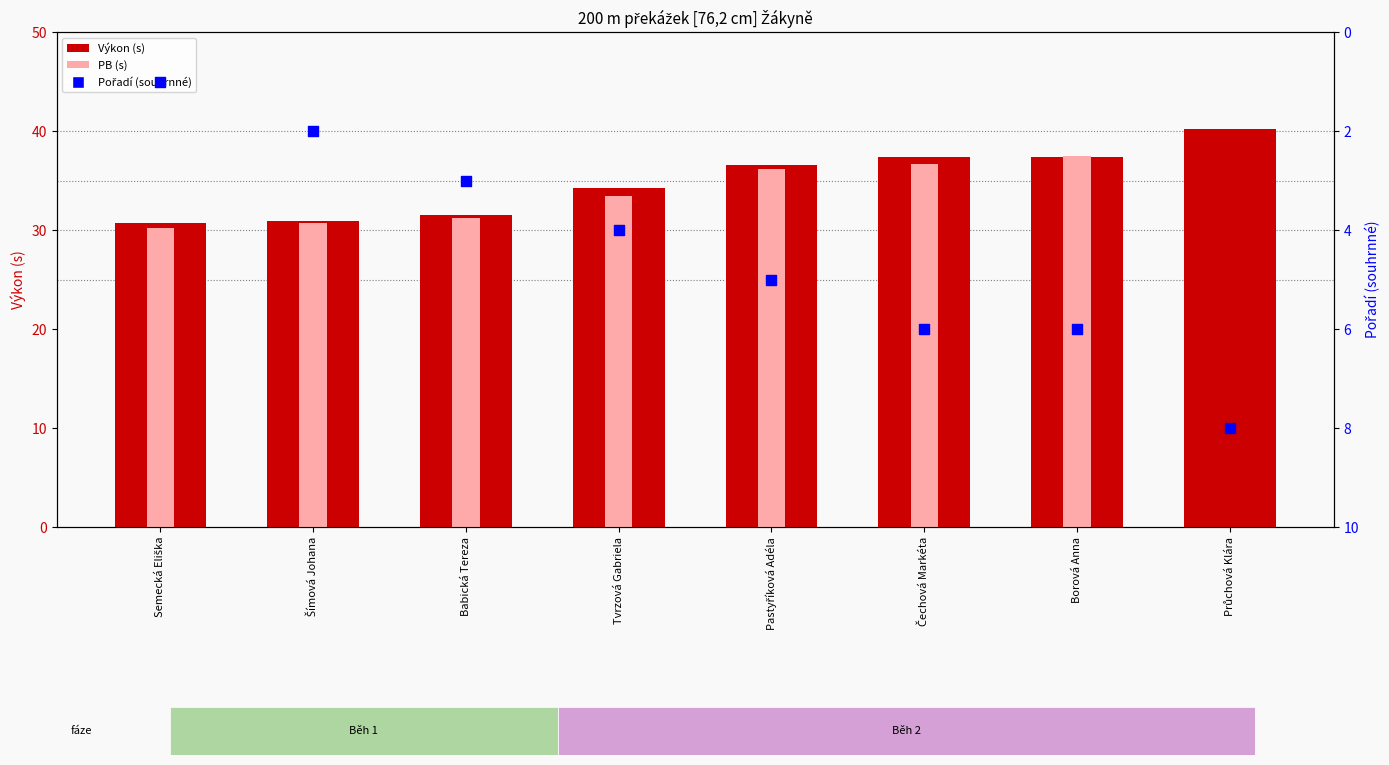

Is the value of Pořadí (souhrnné) at Babická Tereza greater than the value of Výkon at Pastyříková Adéla?

No